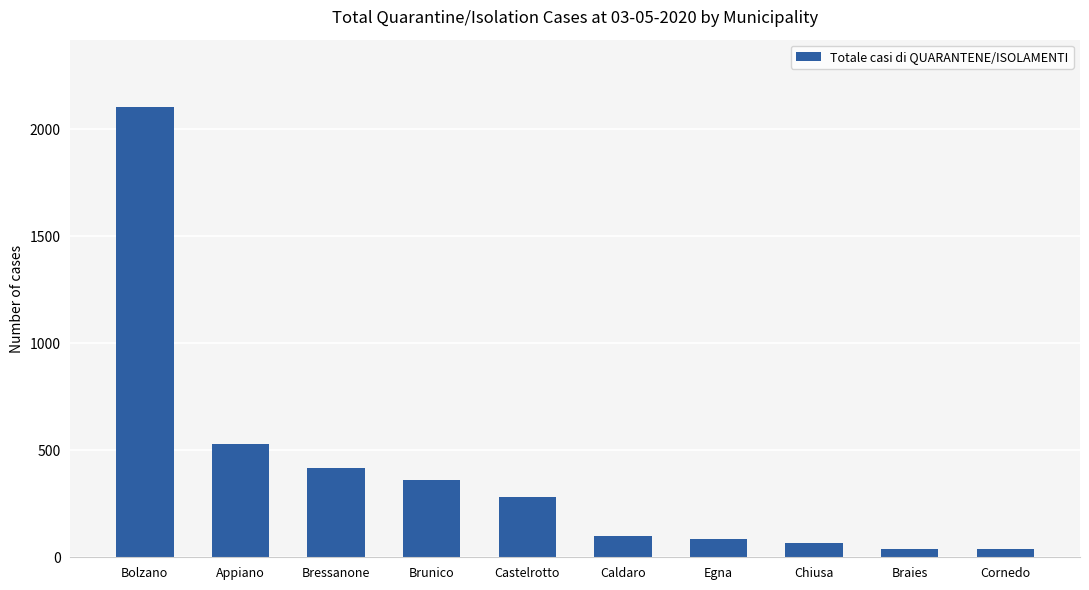

How many values are below 283?

5